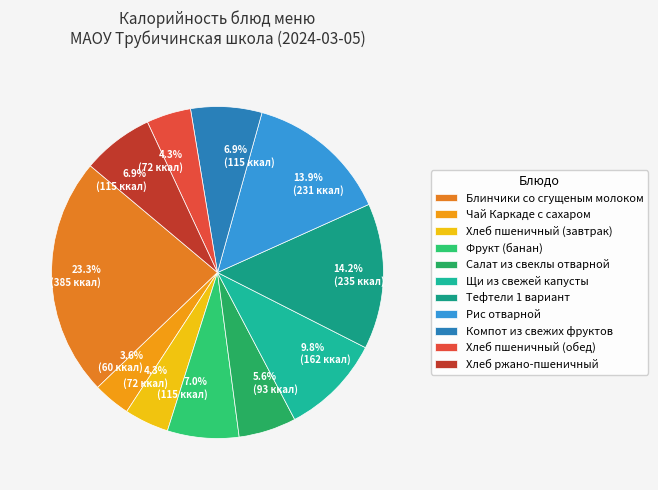

Which slice is the smallest?

Чай Каркаде с сахаром